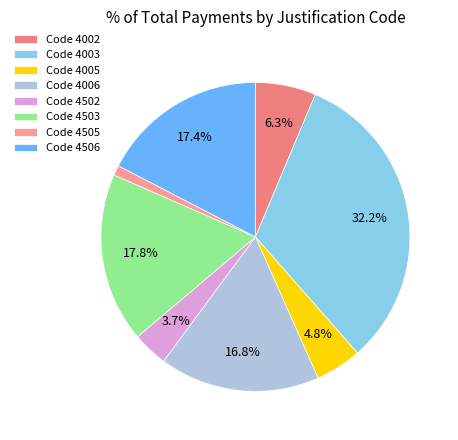

Count the number of slices in the pie.

8